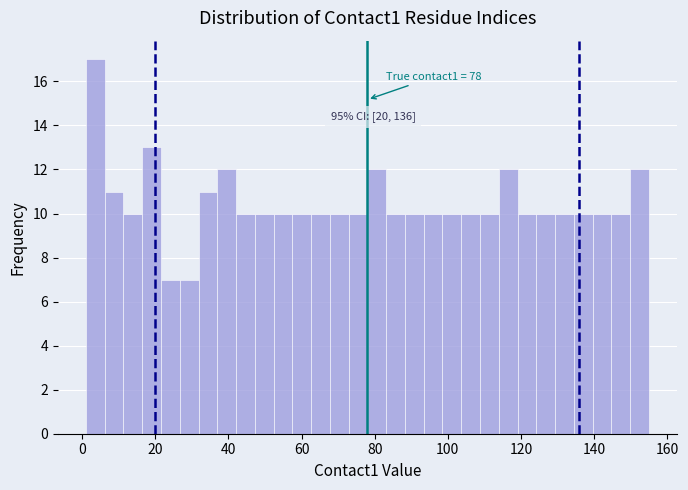

Read against the x-axis, roughly where is the centre of the tallest bar?

4